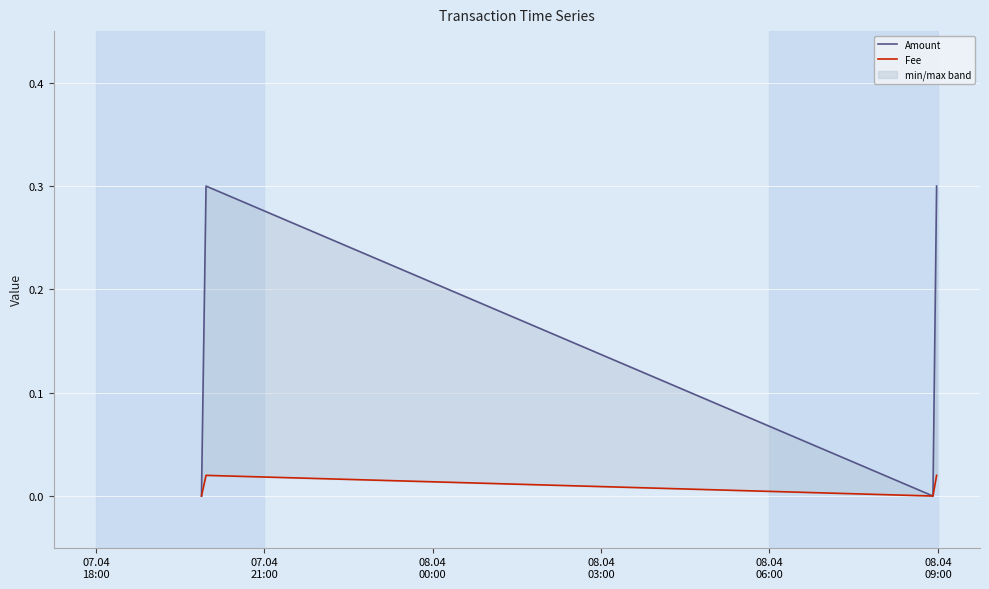

True or false: Amount and Fee cross at least once.

False